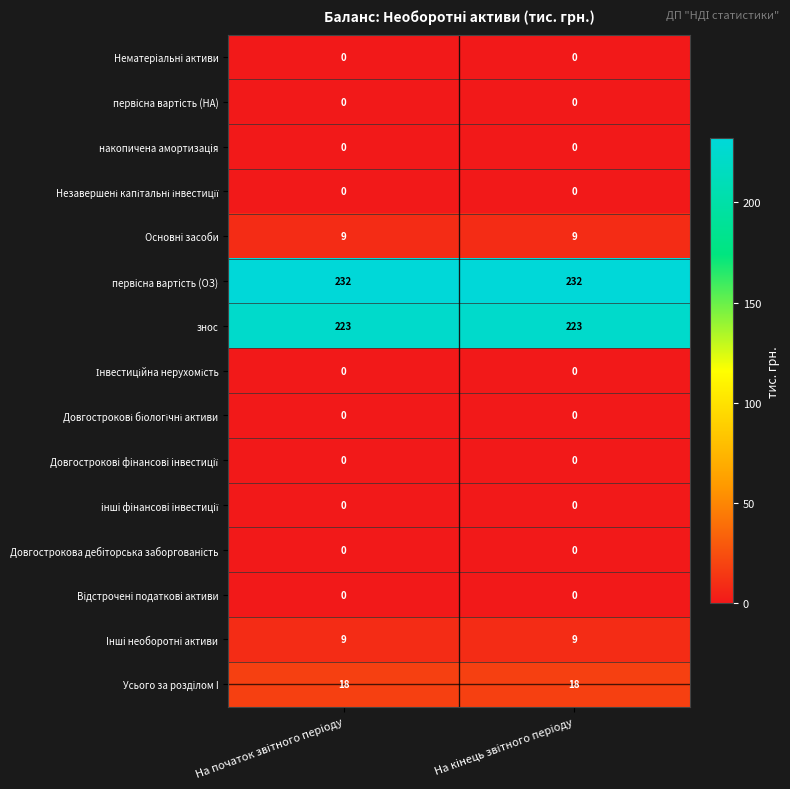

What is the difference between the highest and lowest values at На початок звiтного перiоду?

232